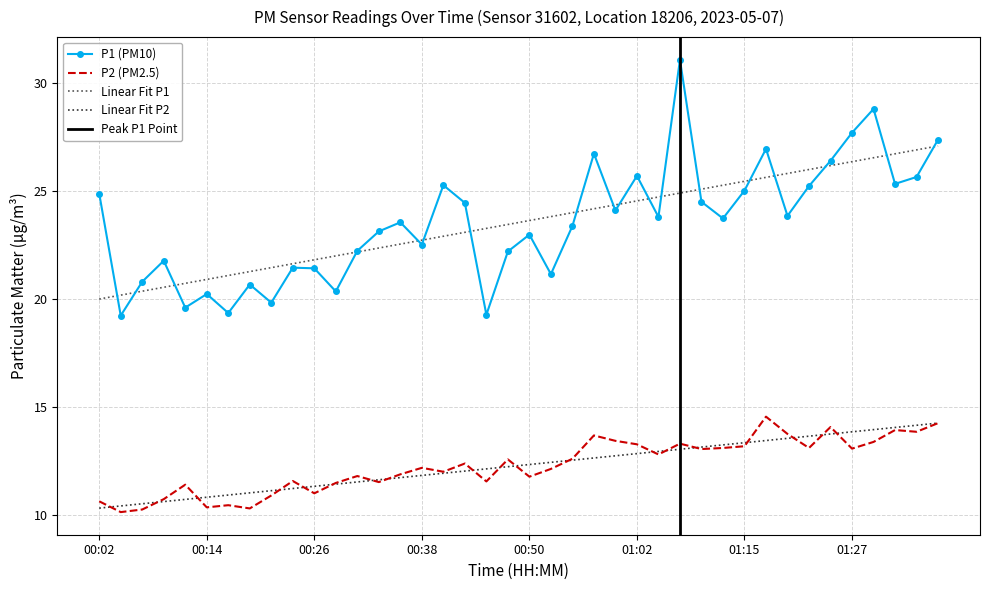

How many values in the P1 series exceed 23?

23